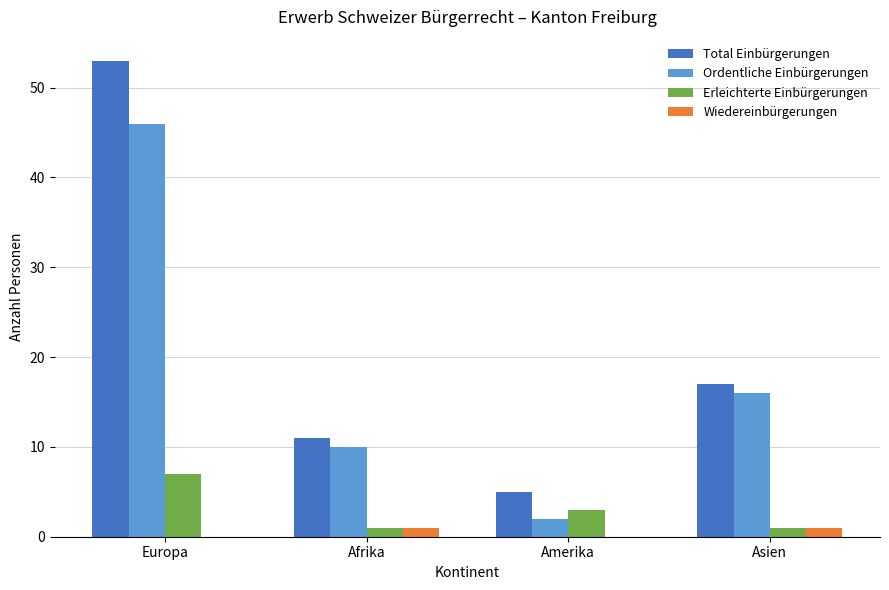

At which category is the sum across all series the highest?

Europa